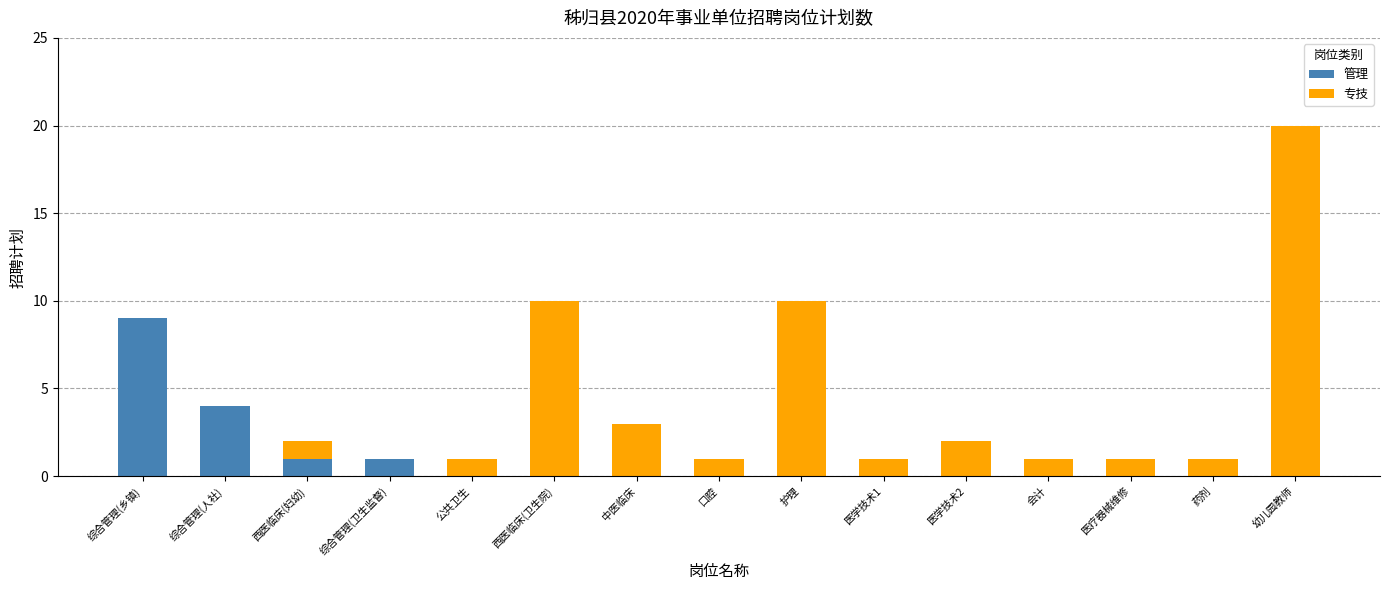

True or false: 管理 has a value of 1 at 综合管理(卫生监督).

True